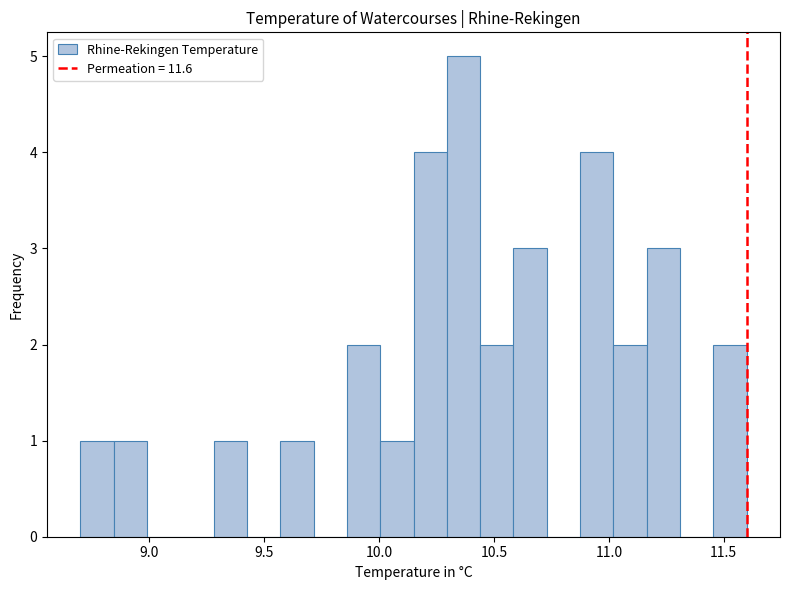

Read against the x-axis, roughly where is the centre of the tallest bar?

10.35